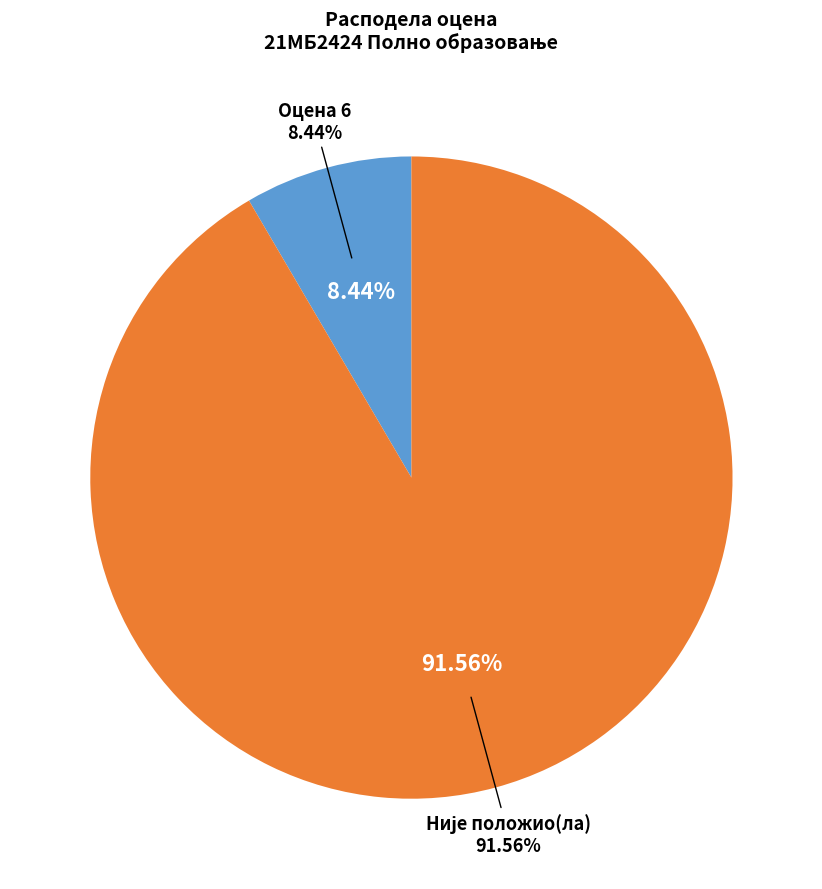

To the nearest percent, what portion does Оцена 6 represent?

8%